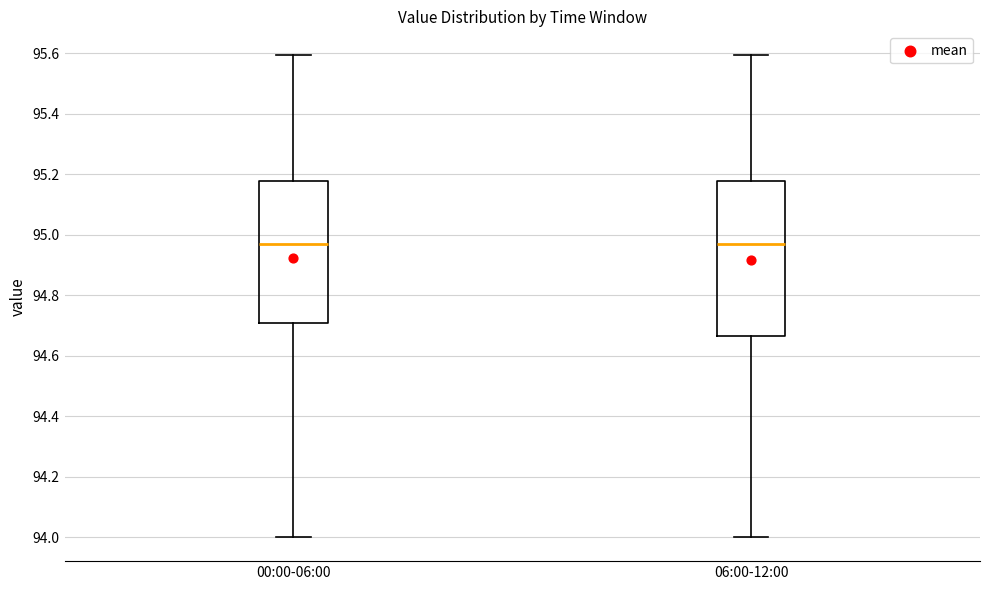

Comparing the boxes themselves (not the whiskers), which one is the tallest?

06:00-12:00